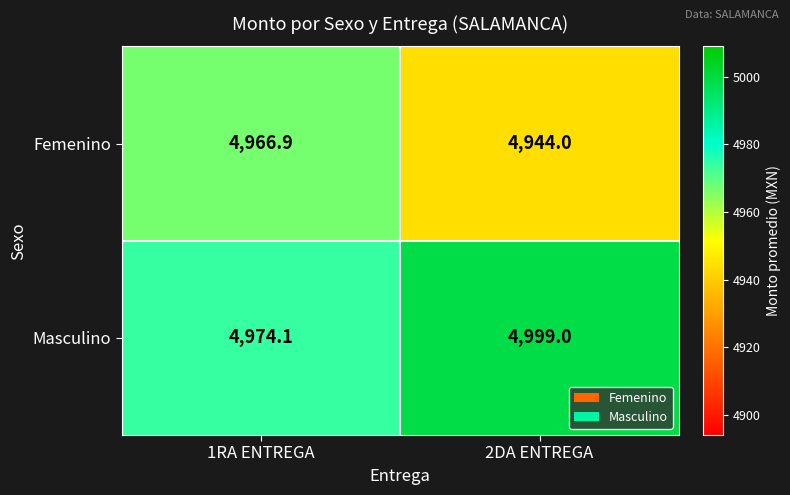

At which label does Femenino first exceed 4966?

1RA ENTREGA